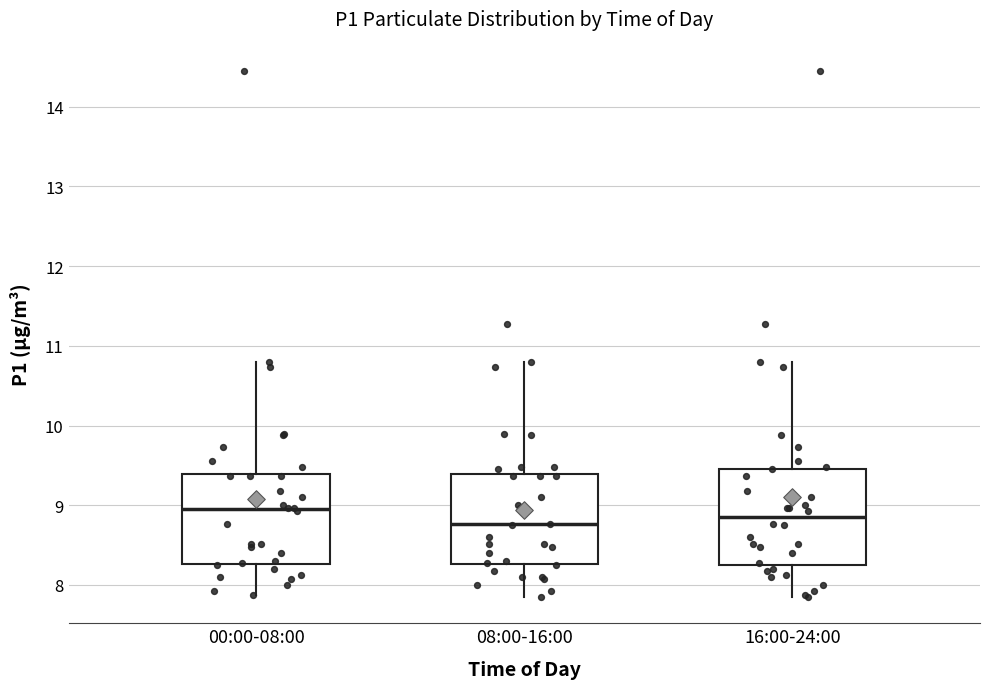

Reading left to right, read every box against the y-axis: the position of its median line, the range the box covers, and the ends of its whiskers. The values are not printed on the chart, so give them approximately, as read against the axis.

00:00-08:00: median 9.0, box 8.3 to 9.4, whiskers 7.9 to 10.8
08:00-16:00: median 8.8, box 8.3 to 9.4, whiskers 7.9 to 10.8
16:00-24:00: median 8.9, box 8.3 to 9.5, whiskers 7.9 to 10.8